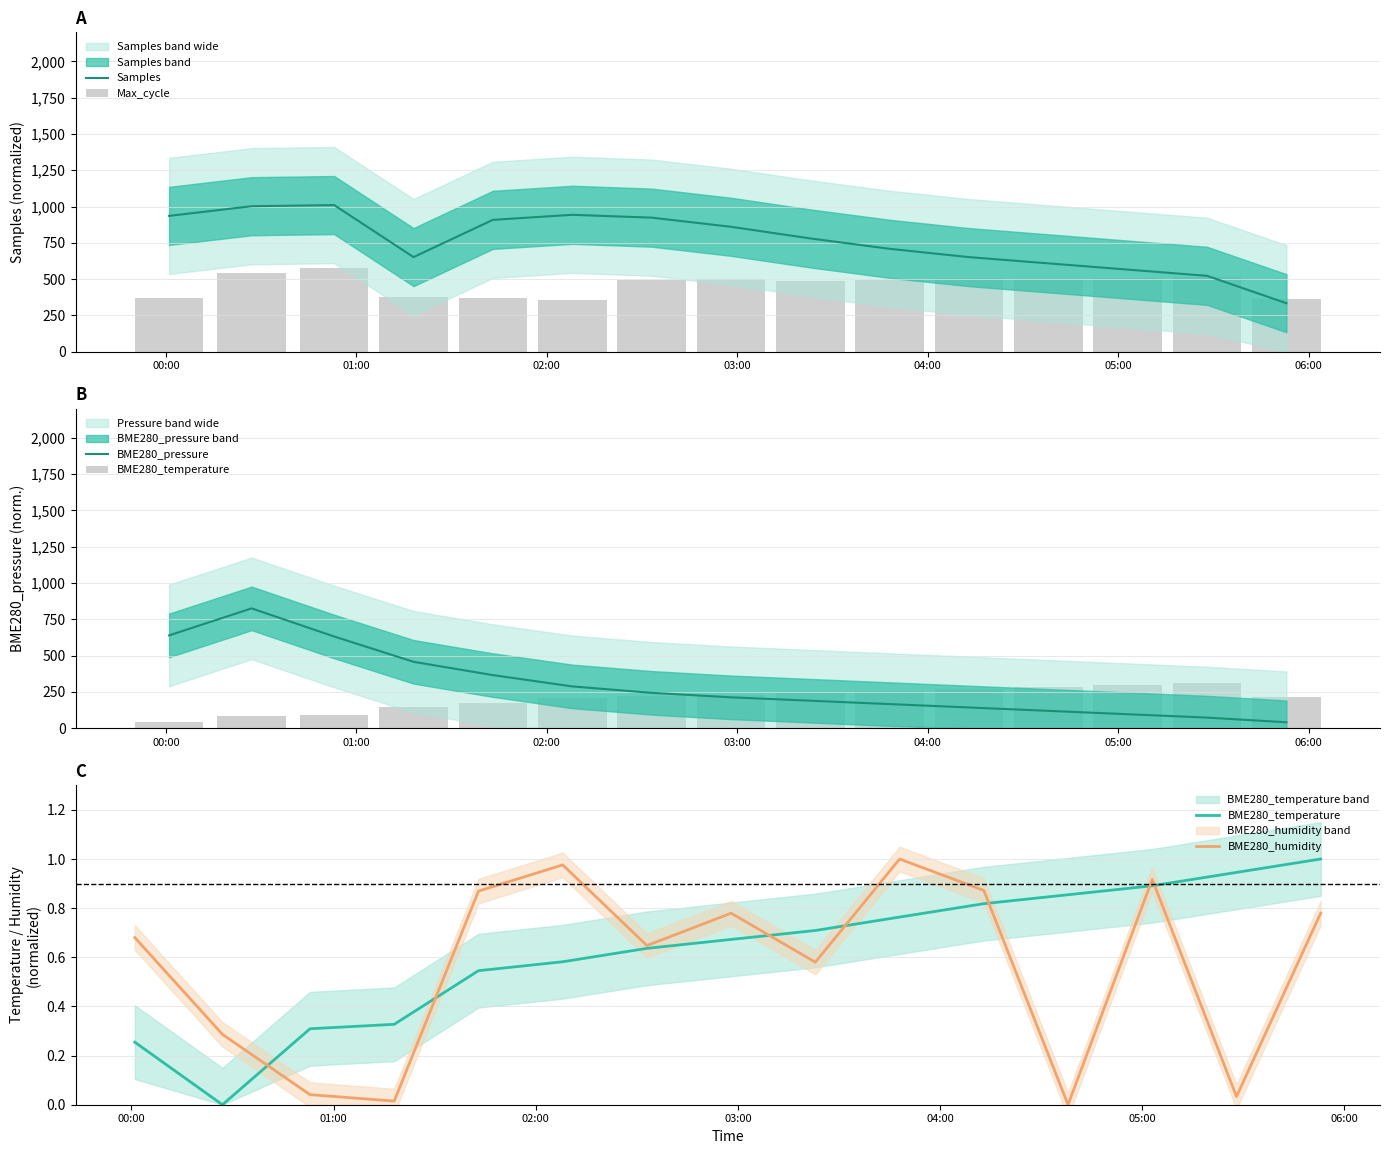

Which series has the widest spread of values?

BME280_pressure